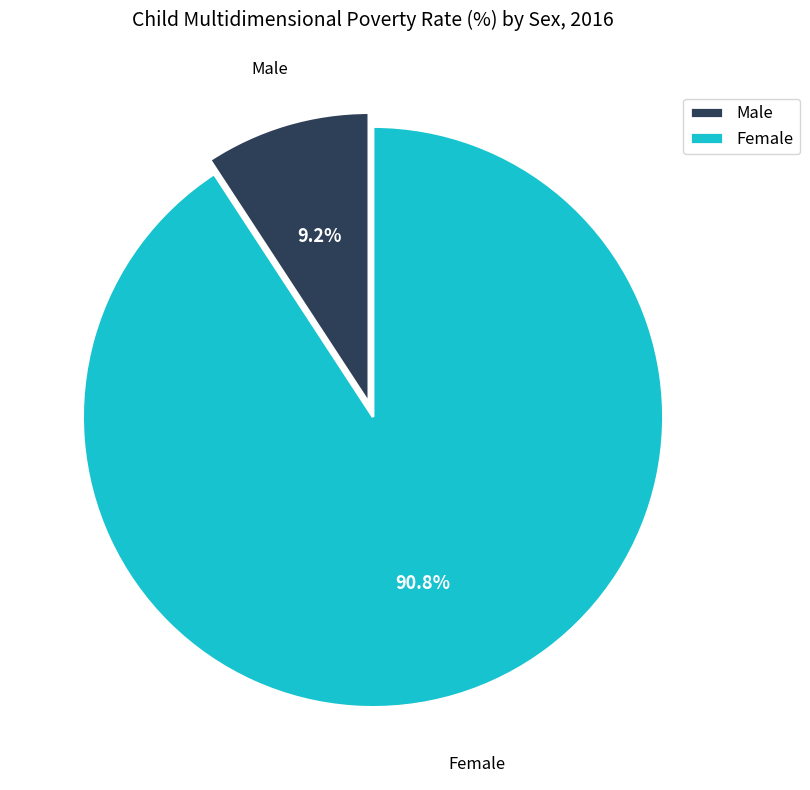

Which category has the biggest portion of the pie?

Female